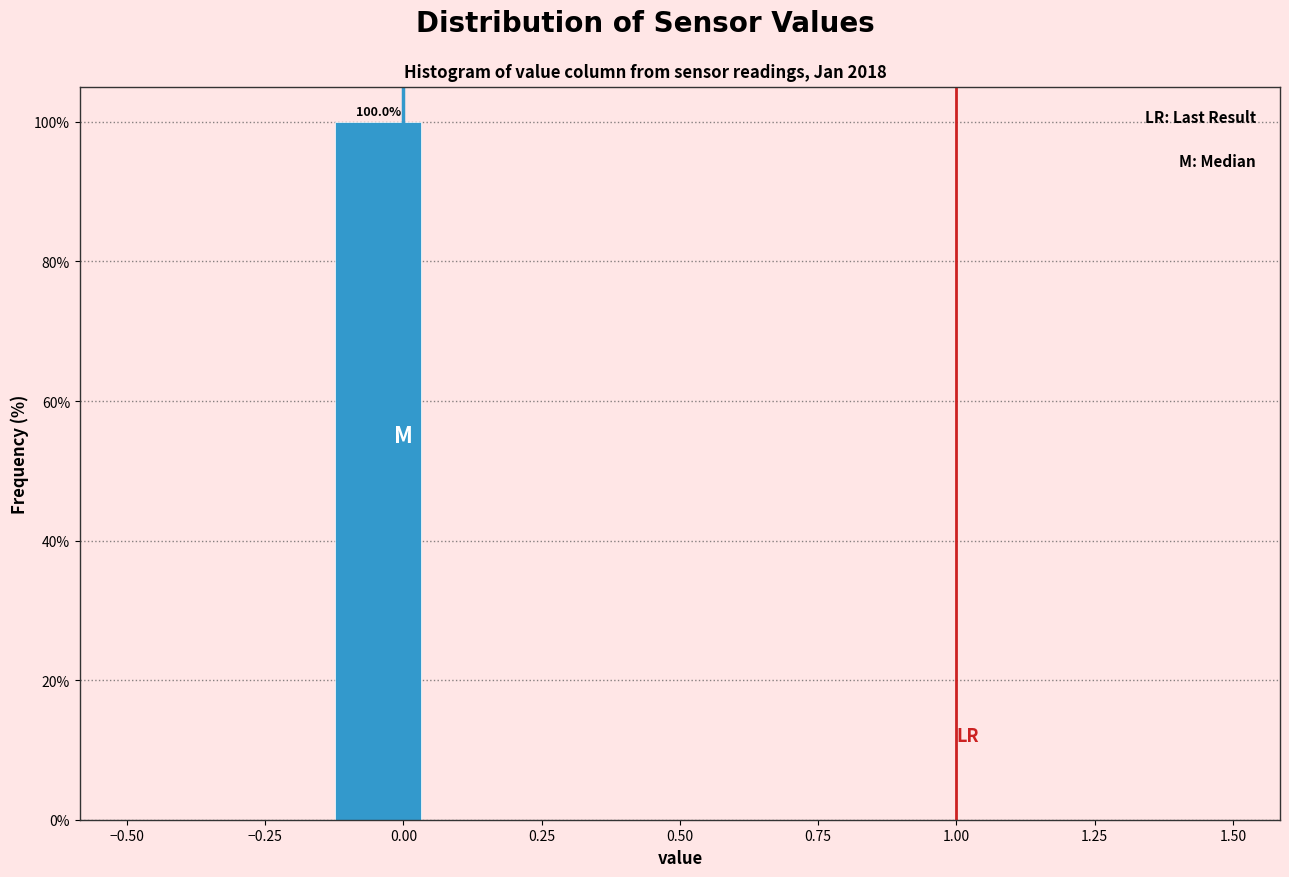

Read against the x-axis, roughly where is the centre of the tallest bar?

-0.05